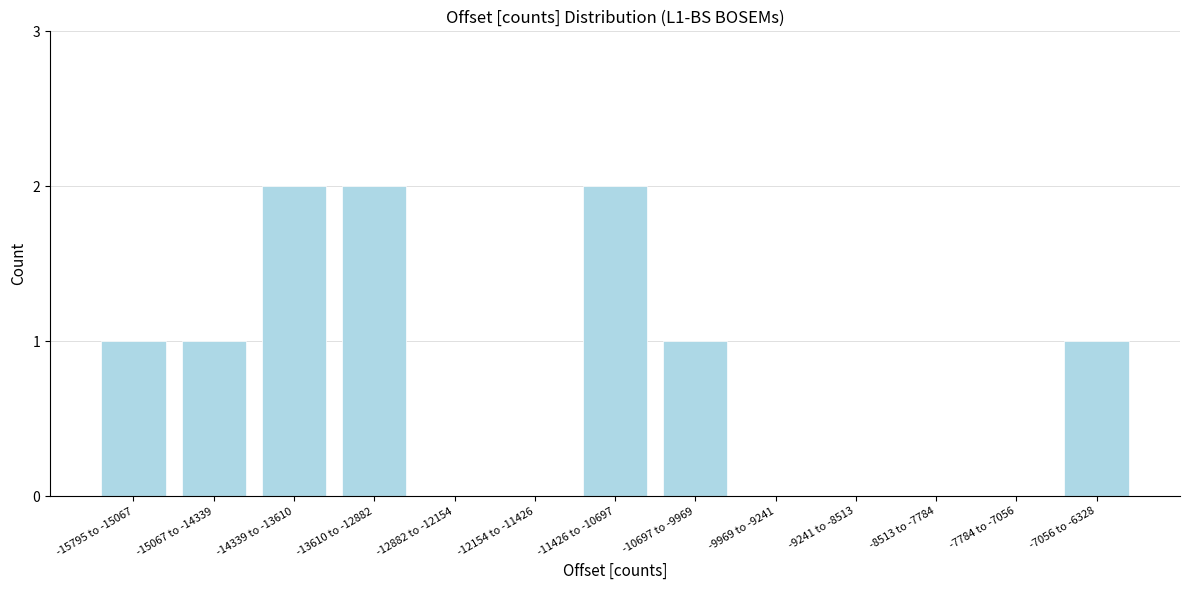

Reading left to right, transcribe all the data shown in this chart.

-15795 to -15067=1	-15067 to -14339=1	-14339 to -13610=2	-13610 to -12882=2	-12882 to -12154=0	-12154 to -11426=0	-11426 to -10697=2	-10697 to -9969=1	-9969 to -9241=0	-9241 to -8513=0	-8513 to -7784=0	-7784 to -7056=0	-7056 to -6328=1